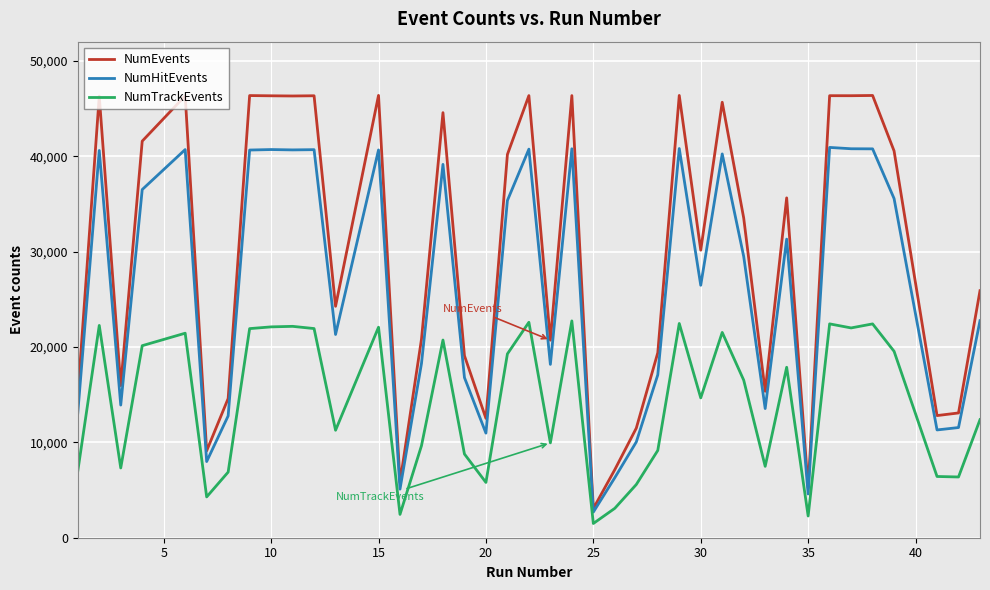

True or false: NumEvents and NumTrackEvents cross at least once.

False